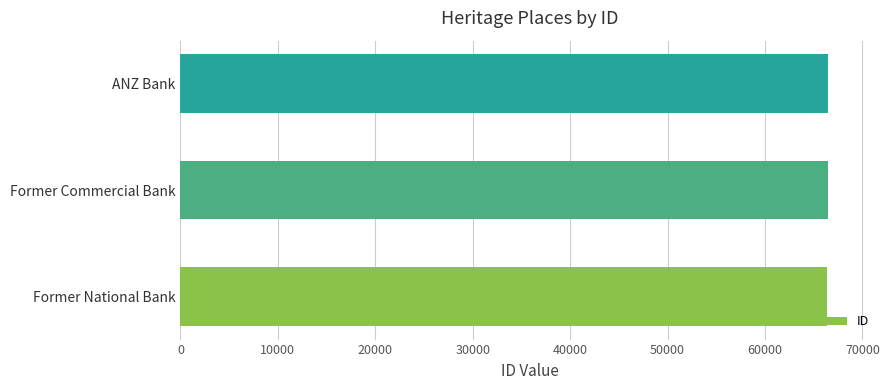

What is the sum of the values at Former Commercial Bank and ANZ Bank?

132958